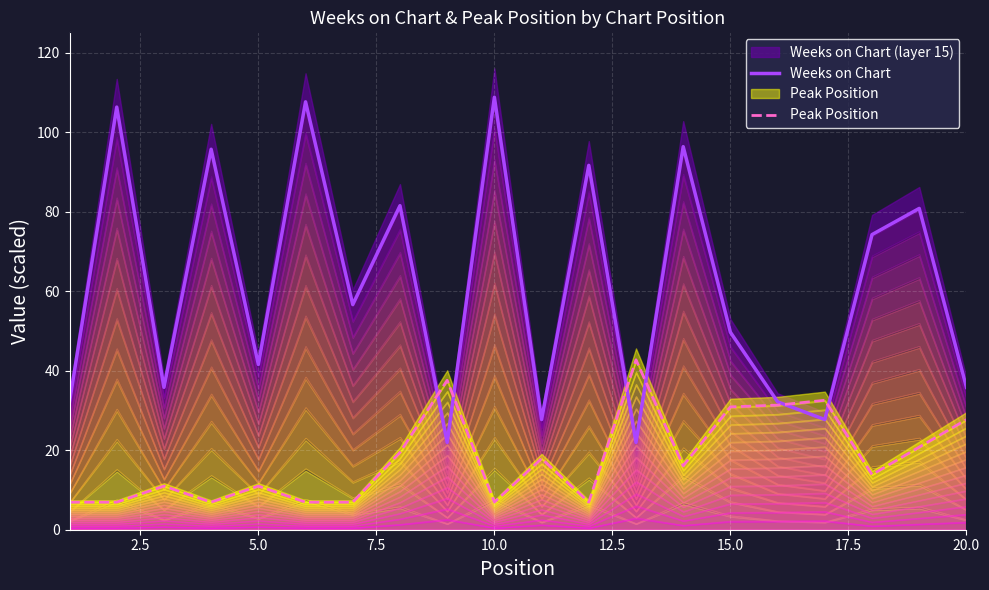

Which series has the widest spread of values?

Weeks on Chart